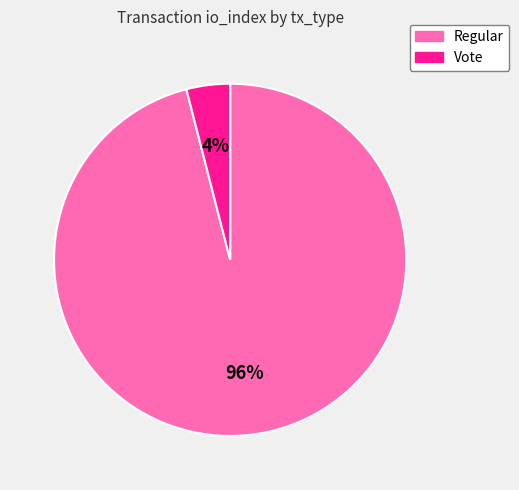

Count the number of slices in the pie.

2